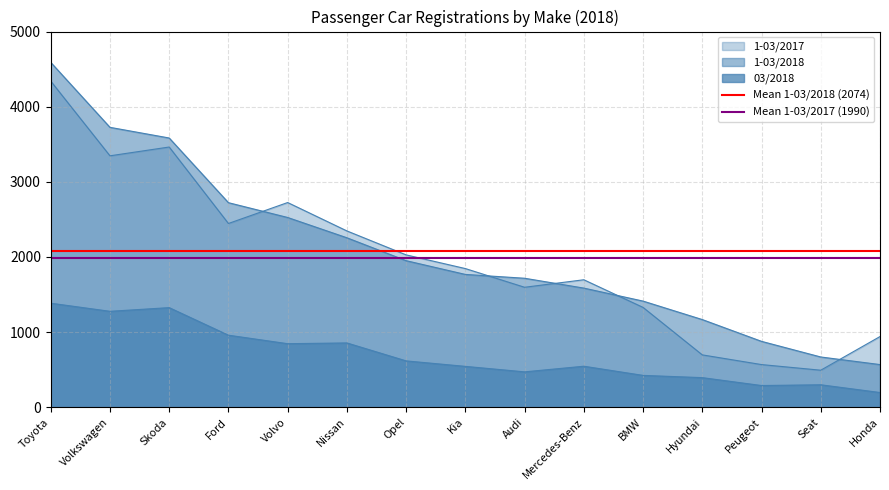

Is the value of Mean 1-03/2017 (1990) at Toyota greater than the value of Mean 1-03/2018 (2074) at Volkswagen?

No